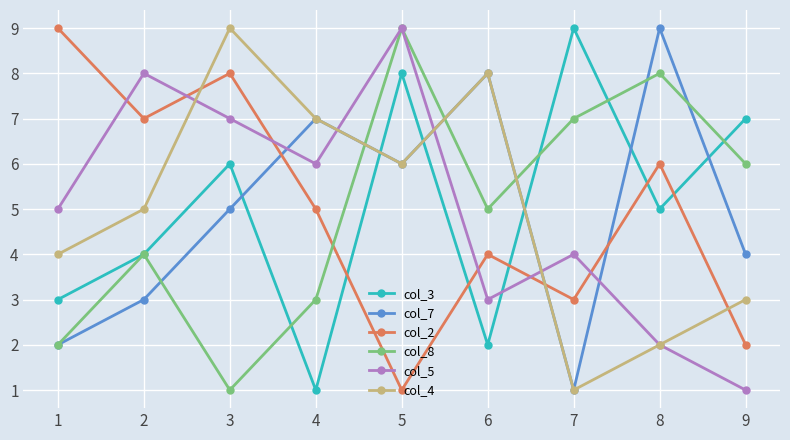

What is the highest value of the col_7 series?

9